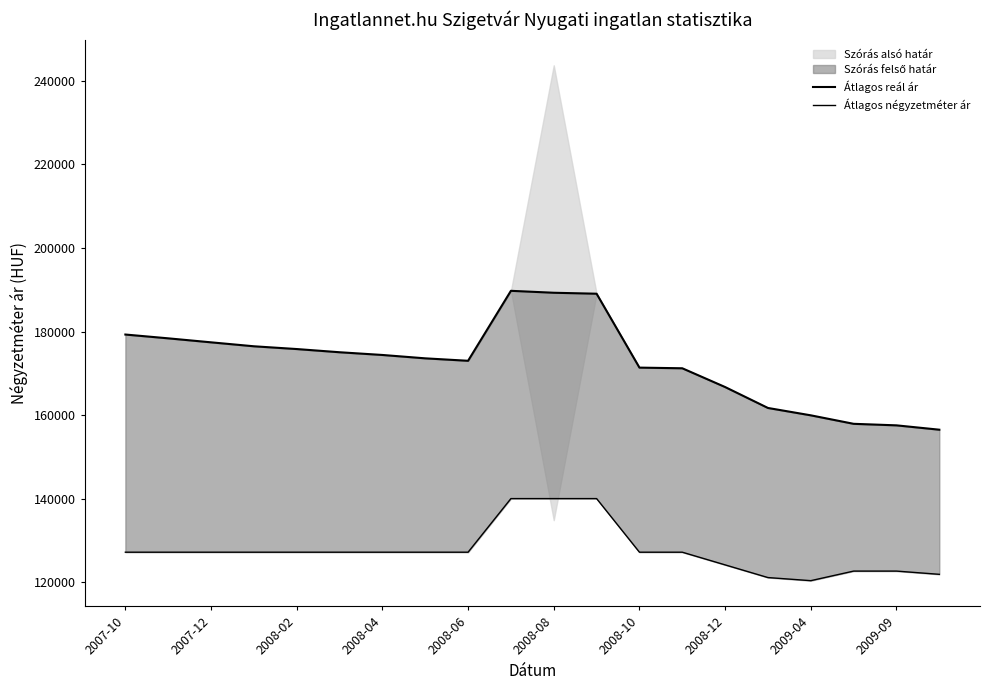

True or false: Átlagos négyzetméter ár and Átlagos reál ár cross at least once.

False